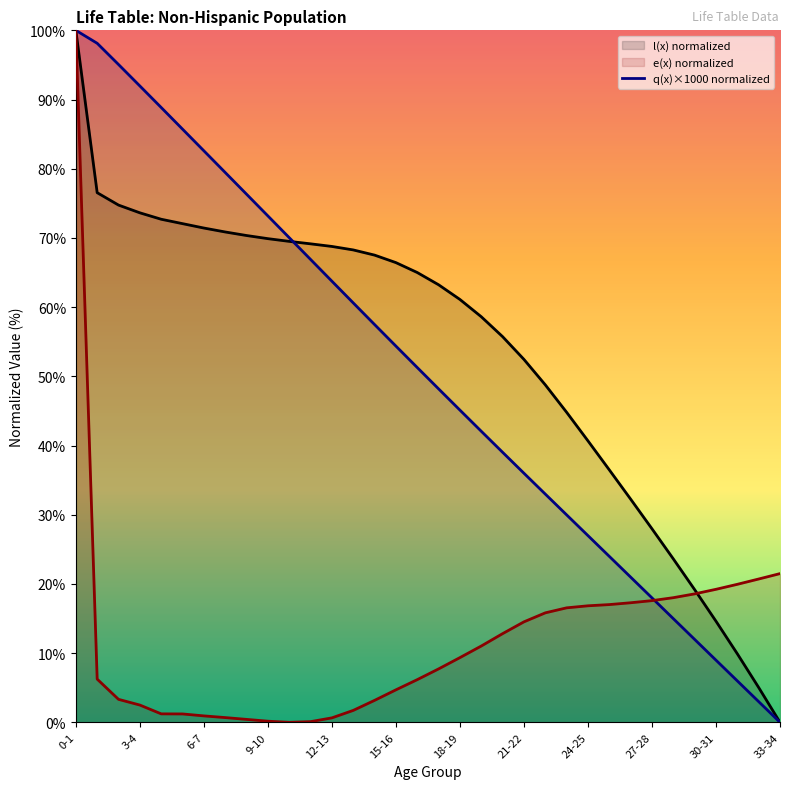

Does the chart display data point markers on the line(s)?

No